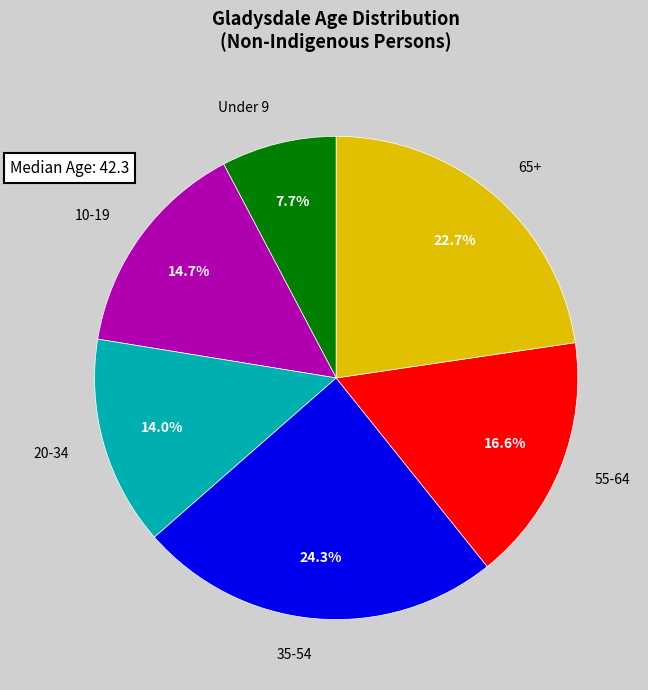

Does any single category account for the majority?

No